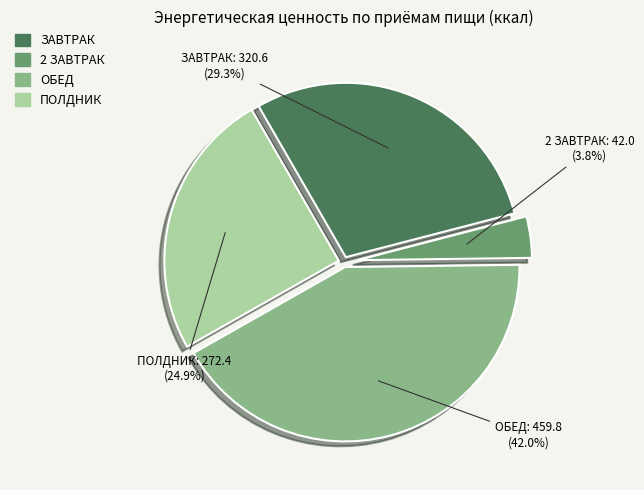

Is there any slice that represents more than half of the pie?

No